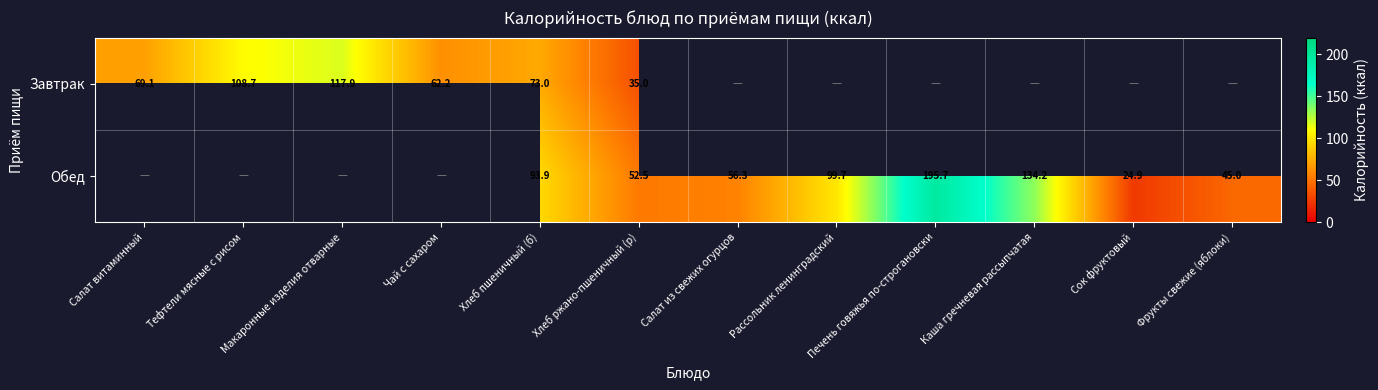

Between Хлеб пшеничный (б) and Хлеб ржано-пшеничный (р), which series saw the biggest shift?

Обед